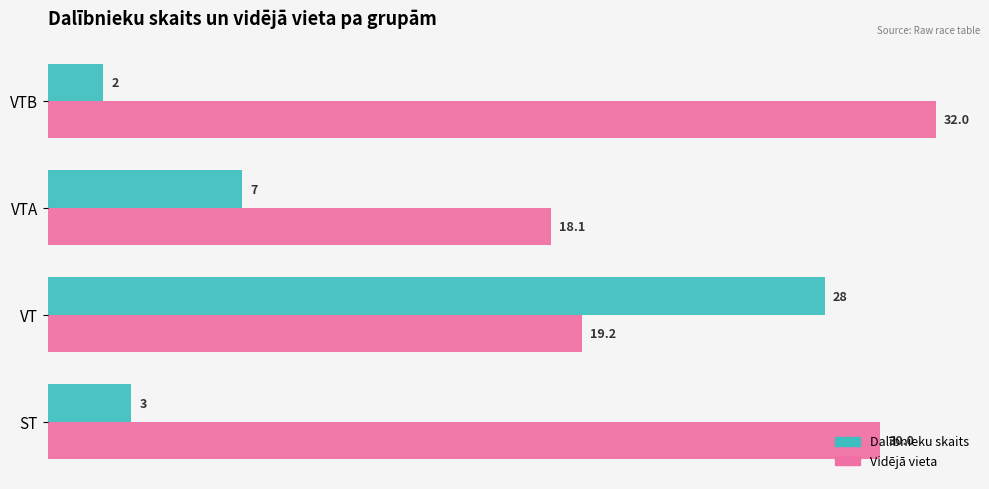

Is the value of Vidējā vieta at VTA greater than the value of Dalībnieku skaits at VTB?

Yes